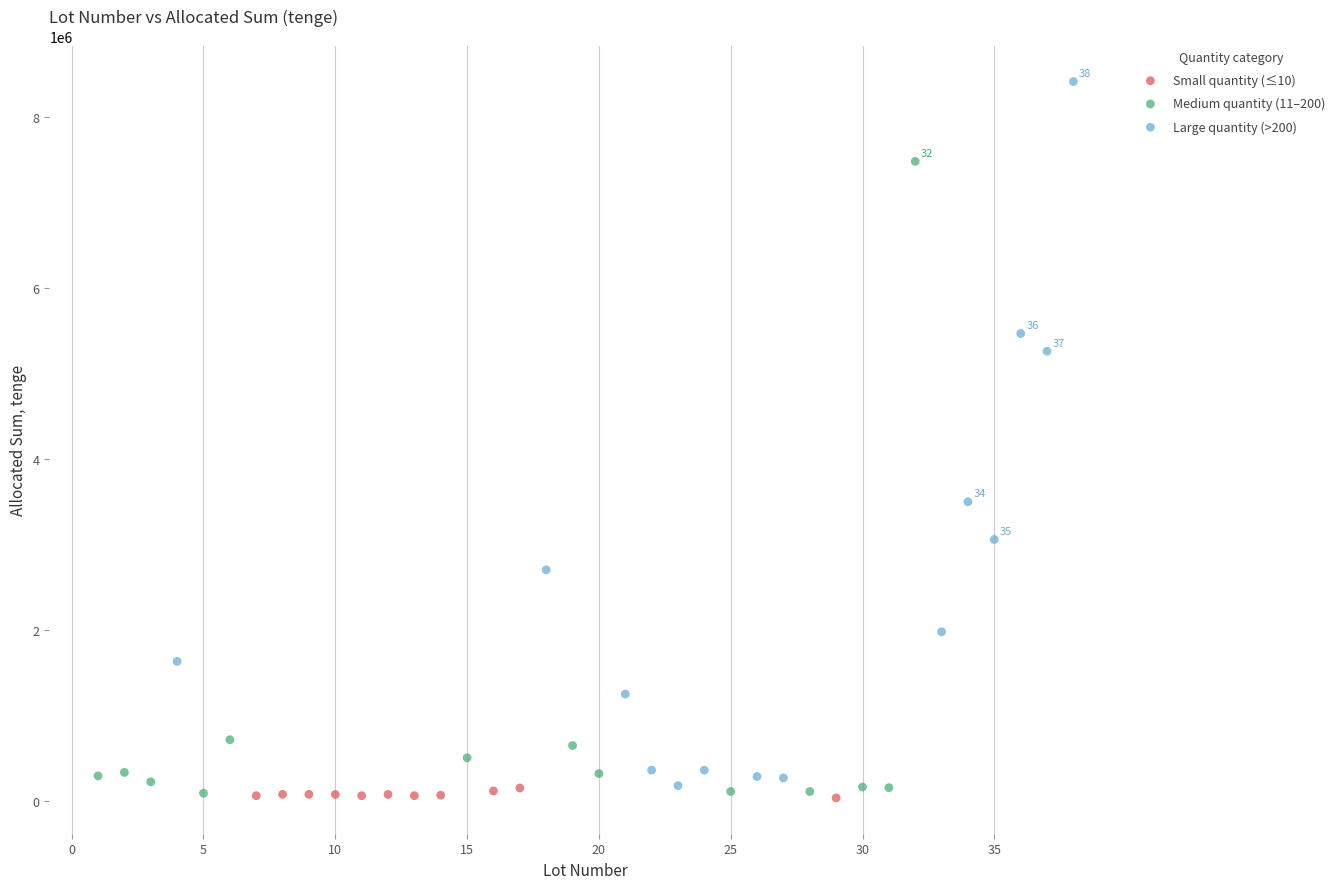

Which series contains the highest Y value?

Large quantity (>200)